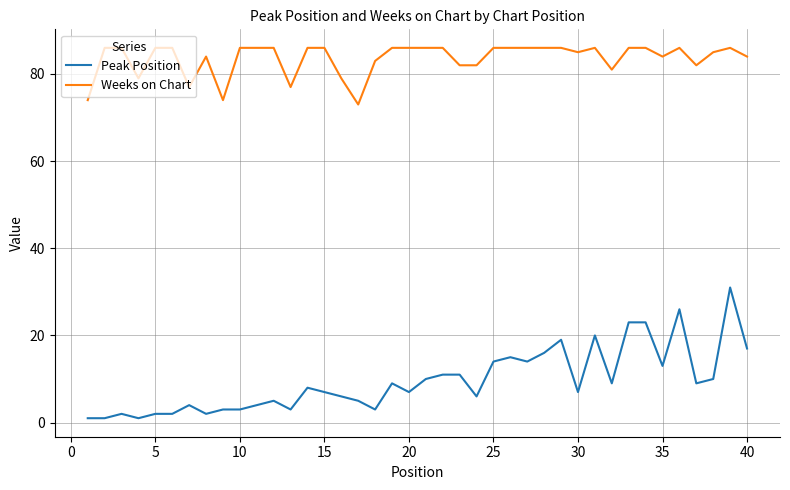

How many lines are shown in the chart?

2